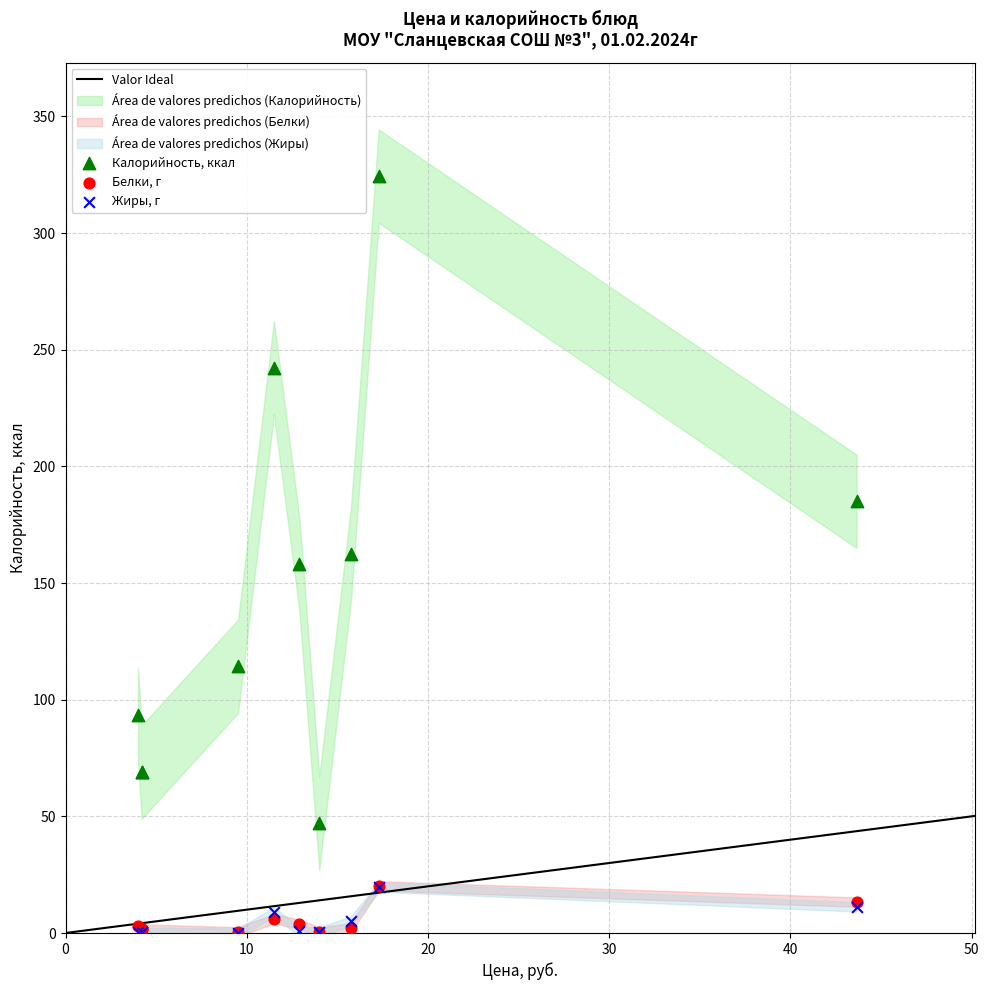

Which series contains the highest Y value?

Калорийность, ккал